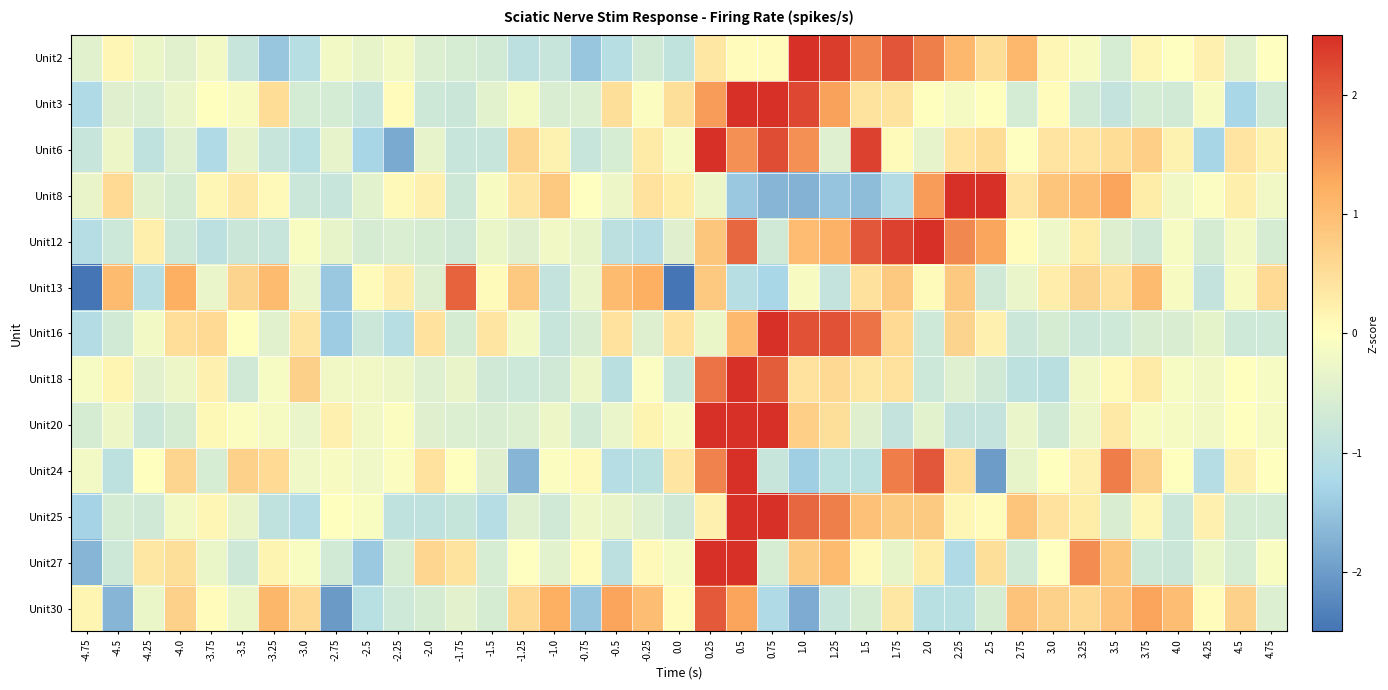

Reading right to left, extract all data points from this chart.

Unit2: 4.75=-0.0	4.5=-0.4	4.25=0.2	4.0=-0.0	3.75=0.1	3.5=-0.6	3.25=-0.1	3.0=0.1	2.75=1.1	2.5=0.5	2.25=1.1	2.0=1.7	1.75=2.1	1.5=1.6	1.25=2.4	1.0=2.8	0.75=0.0	0.5=0.0	0.25=0.4	0.0=-0.9	-0.25=-0.7	-0.5=-1.1	-0.75=-1.5	-1.0=-0.8	-1.25=-1.0	-1.5=-0.7	-1.75=-0.6	-2.0=-0.5	-2.25=-0.2	-2.5=-0.3	-2.75=-0.2	-3.0=-1.1	-3.25=-1.5	-3.5=-0.8	-3.75=-0.2	-4.0=-0.4	-4.25=-0.3	-4.5=0.1	-4.75=-0.4
Unit3: 4.75=-0.7	4.5=-1.3	4.25=-0.1	4.0=-0.7	3.75=-0.6	3.5=-0.9	3.25=-0.7	3.0=0.1	2.75=-0.6	2.5=0.0	2.25=-0.2	2.0=0.0	1.75=0.4	1.5=0.4	1.25=1.4	1.0=2.3	0.75=2.8	0.5=3.3	0.25=1.4	0.0=0.5	-0.25=-0.1	-0.5=0.5	-0.75=-0.5	-1.0=-0.6	-1.25=-0.2	-1.5=-0.4	-1.75=-0.8	-2.0=-0.7	-2.25=0.1	-2.5=-0.8	-2.75=-0.6	-3.0=-0.6	-3.25=0.5	-3.5=-0.1	-3.75=0.0	-4.0=-0.3	-4.25=-0.5	-4.5=-0.5	-4.75=-1.2
Unit6: 4.75=0.2	4.5=0.4	4.25=-1.3	4.0=0.2	3.75=0.7	3.5=0.5	3.25=0.4	3.0=0.4	2.75=-0.0	2.5=0.5	2.25=0.4	2.0=-0.4	1.75=0.1	1.5=2.3	1.25=-0.5	1.0=1.5	0.75=2.2	0.5=1.5	0.25=2.7	0.0=-0.2	-0.25=0.3	-0.5=-0.6	-0.75=-0.8	-1.0=0.2	-1.25=0.6	-1.5=-0.8	-1.75=-0.8	-2.0=-0.4	-2.25=-1.8	-2.5=-1.3	-2.75=-0.4	-3.0=-1.0	-3.25=-0.8	-3.5=-0.4	-3.75=-1.2	-4.0=-0.5	-4.25=-0.9	-4.5=-0.3	-4.75=-0.8
Unit8: 4.75=-0.2	4.5=0.3	4.25=-0.1	4.0=-0.2	3.75=0.3	3.5=1.3	3.25=1.0	3.0=0.9	2.75=0.4	2.5=2.6	2.25=2.8	2.0=1.4	1.75=-1.1	1.5=-1.6	1.25=-1.5	1.0=-1.7	0.75=-1.7	0.5=-1.5	0.25=-0.3	0.0=0.3	-0.25=0.4	-0.5=-0.3	-0.75=-0.0	-1.0=0.8	-1.25=0.4	-1.5=-0.1	-1.75=-0.7	-2.0=0.2	-2.25=0.1	-2.5=-0.4	-2.75=-0.8	-3.0=-0.8	-3.25=0.1	-3.5=0.3	-3.75=0.1	-4.0=-0.6	-4.25=-0.4	-4.5=0.6	-4.75=-0.3
Unit12: 4.75=-0.6	4.5=-0.2	4.25=-0.6	4.0=-0.1	3.75=-0.7	3.5=-0.5	3.25=0.3	3.0=-0.2	2.75=0.1	2.5=1.3	2.25=1.6	2.0=2.6	1.75=2.3	1.5=2.1	1.25=1.2	1.0=1.0	0.75=-0.7	0.5=1.9	0.25=0.9	0.0=-0.5	-0.25=-1.1	-0.5=-1.0	-0.75=-0.4	-1.0=-0.2	-1.25=-0.5	-1.5=-0.3	-1.75=-0.7	-2.0=-0.6	-2.25=-0.5	-2.5=-0.6	-2.75=-0.4	-3.0=-0.1	-3.25=-0.8	-3.5=-0.8	-3.75=-1.0	-4.0=-0.7	-4.25=0.2	-4.5=-0.8	-4.75=-1.1
Unit13: 4.75=0.6	4.5=-0.1	4.25=-0.9	4.0=-0.1	3.75=1.0	3.5=0.5	3.25=0.7	3.0=0.3	2.75=-0.3	2.5=-0.7	2.25=0.8	2.0=0.1	1.75=0.8	1.5=0.5	1.25=-0.9	1.0=-0.1	0.75=-1.3	0.5=-1.1	0.25=0.8	0.0=-2.6	-0.25=1.2	-0.5=1.0	-0.75=-0.3	-1.0=-0.9	-1.25=0.8	-1.5=0.1	-1.75=2.0	-2.0=-0.5	-2.25=0.3	-2.5=0.1	-2.75=-1.5	-3.0=-0.3	-3.25=1.0	-3.5=0.7	-3.75=-0.3	-4.0=1.2	-4.25=-1.1	-4.5=1.0	-4.75=-2.6
Unit16: 4.75=-0.7	4.5=-0.7	4.25=-0.4	4.0=-0.6	3.75=-0.6	3.5=-0.7	3.25=-0.8	3.0=-0.6	2.75=-0.8	2.5=0.2	2.25=0.7	2.0=-0.7	1.75=0.6	1.5=1.8	1.25=2.2	1.0=2.2	0.75=3.3	0.5=1.1	0.25=-0.3	0.0=0.4	-0.25=-0.5	-0.5=0.4	-0.75=-0.6	-1.0=-0.8	-1.25=-0.2	-1.5=0.4	-1.75=-0.6	-2.0=0.4	-2.25=-1.1	-2.5=-0.8	-2.75=-1.4	-3.0=0.4	-3.25=-0.4	-3.5=-0.0	-3.75=0.6	-4.0=0.5	-4.25=-0.2	-4.5=-0.7	-4.75=-1.1
Unit18: 4.75=-0.1	4.5=0.0	4.25=-0.2	4.0=-0.1	3.75=0.3	3.5=0.1	3.25=-0.2	3.0=-1.0	2.75=-1.0	2.5=-0.7	2.25=-0.5	2.0=-0.8	1.75=0.4	1.5=0.4	1.25=0.6	1.0=0.4	0.75=2.0	0.5=4.7	0.25=1.8	0.0=-0.8	-0.25=-0.1	-0.5=-1.0	-0.75=-0.3	-1.0=-0.7	-1.25=-0.8	-1.5=-0.7	-1.75=-0.3	-2.0=-0.5	-2.25=-0.3	-2.5=-0.2	-2.75=-0.2	-3.0=0.7	-3.25=-0.1	-3.5=-0.7	-3.75=0.2	-4.0=-0.3	-4.25=-0.4	-4.5=0.2	-4.75=-0.1
Unit20: 4.75=-0.1	4.5=0.0	4.25=-0.2	4.0=-0.1	3.75=-0.1	3.5=0.3	3.25=-0.3	3.0=-0.7	2.75=-0.3	2.5=-0.9	2.25=-0.9	2.0=-0.4	1.75=-0.9	1.5=-0.5	1.25=0.5	1.0=0.7	0.75=2.8	0.5=3.4	0.25=3.4	0.0=-0.1	-0.25=0.2	-0.5=-0.3	-0.75=-0.7	-1.0=-0.3	-1.25=-0.5	-1.5=-0.6	-1.75=-0.5	-2.0=-0.5	-2.25=-0.0	-2.5=-0.2	-2.75=0.2	-3.0=-0.3	-3.25=-0.1	-3.5=-0.0	-3.75=0.1	-4.0=-0.6	-4.25=-0.8	-4.5=-0.3	-4.75=-0.6
Unit24: 4.75=0.0	4.5=0.2	4.25=-1.1	4.0=0.0	3.75=0.7	3.5=1.7	3.25=0.2	3.0=0.0	2.75=-0.3	2.5=-2.0	2.25=0.5	2.0=2.1	1.75=1.7	1.5=-1.0	1.25=-1.0	1.0=-1.4	0.75=-0.8	0.5=2.6	0.25=1.7	0.0=0.4	-0.25=-1.0	-0.5=-1.1	-0.75=0.1	-1.0=-0.0	-1.25=-1.7	-1.5=-0.5	-1.75=0.0	-2.0=0.4	-2.25=-0.0	-2.5=-0.2	-2.75=-0.1	-3.0=-0.2	-3.25=0.6	-3.5=0.7	-3.75=-0.6	-4.0=0.6	-4.25=0.0	-4.5=-1.0	-4.75=-0.2
Unit25: 4.75=-0.6	4.5=-0.6	4.25=0.2	4.0=-0.8	3.75=0.1	3.5=-0.5	3.25=0.3	3.0=0.4	2.75=0.9	2.5=0.1	2.25=0.1	2.0=0.8	1.75=0.8	1.5=1.0	1.25=1.7	1.0=1.9	0.75=3.2	0.5=2.6	0.25=0.2	0.0=-0.7	-0.25=-0.5	-0.5=-0.3	-0.75=-0.2	-1.0=-0.7	-1.25=-0.5	-1.5=-1.1	-1.75=-0.9	-2.0=-0.9	-2.25=-0.9	-2.5=-0.1	-2.75=-0.0	-3.0=-1.1	-3.25=-0.9	-3.5=-0.3	-3.75=0.1	-4.0=-0.2	-4.25=-0.7	-4.5=-0.6	-4.75=-1.3
Unit27: 4.75=-0.1	4.5=-0.6	4.25=-0.3	4.0=-0.8	3.75=-0.7	3.5=0.9	3.25=1.6	3.0=-0.0	2.75=-0.7	2.5=0.5	2.25=-1.2	2.0=0.3	1.75=-0.3	1.5=0.1	1.25=1.1	1.0=0.8	0.75=-0.6	0.5=3.0	0.25=3.4	0.0=-0.2	-0.25=0.1	-0.5=-1.0	-0.75=0.0	-1.0=-0.4	-1.25=-0.0	-1.5=-0.6	-1.75=0.4	-2.0=0.6	-2.25=-0.6	-2.5=-1.4	-2.75=-0.7	-3.0=-0.1	-3.25=0.2	-3.5=-0.7	-3.75=-0.3	-4.0=0.5	-4.25=0.4	-4.5=-0.7	-4.75=-1.7
Unit30: 4.75=-0.5	4.5=0.7	4.25=0.0	4.0=1.0	3.75=1.3	3.5=0.9	3.25=0.6	3.0=0.7	2.75=0.9	2.5=-0.6	2.25=-1.0	2.0=-1.0	1.75=0.4	1.5=-0.6	1.25=-0.8	1.0=-1.8	0.75=-1.2	0.5=1.3	0.25=2.1	0.0=0.0	-0.25=1.0	-0.5=1.3	-0.75=-1.5	-1.0=1.2	-1.25=0.6	-1.5=-0.6	-1.75=-0.4	-2.0=-0.6	-2.25=-0.7	-2.5=-1.0	-2.75=-2.0	-3.0=0.6	-3.25=1.1	-3.5=-0.3	-3.75=0.0	-4.0=0.7	-4.25=-0.3	-4.5=-1.7	-4.75=0.1